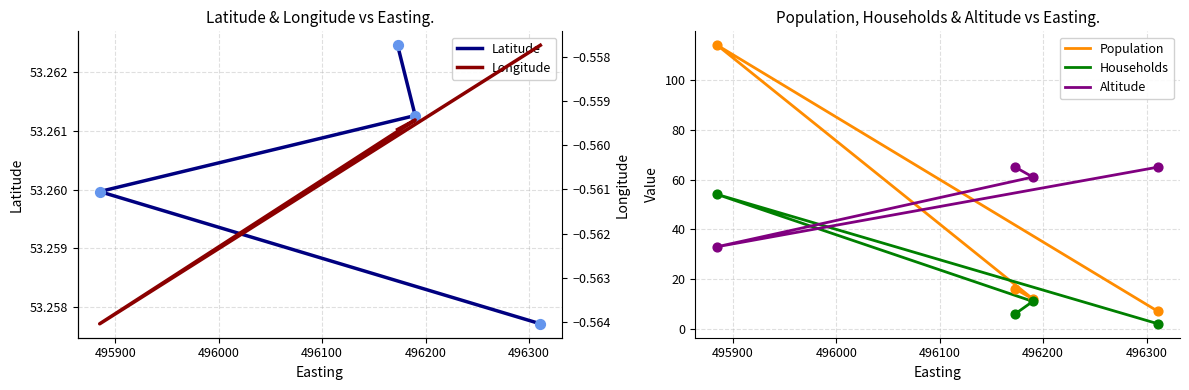

At which category is the sum across all series the highest?

495900